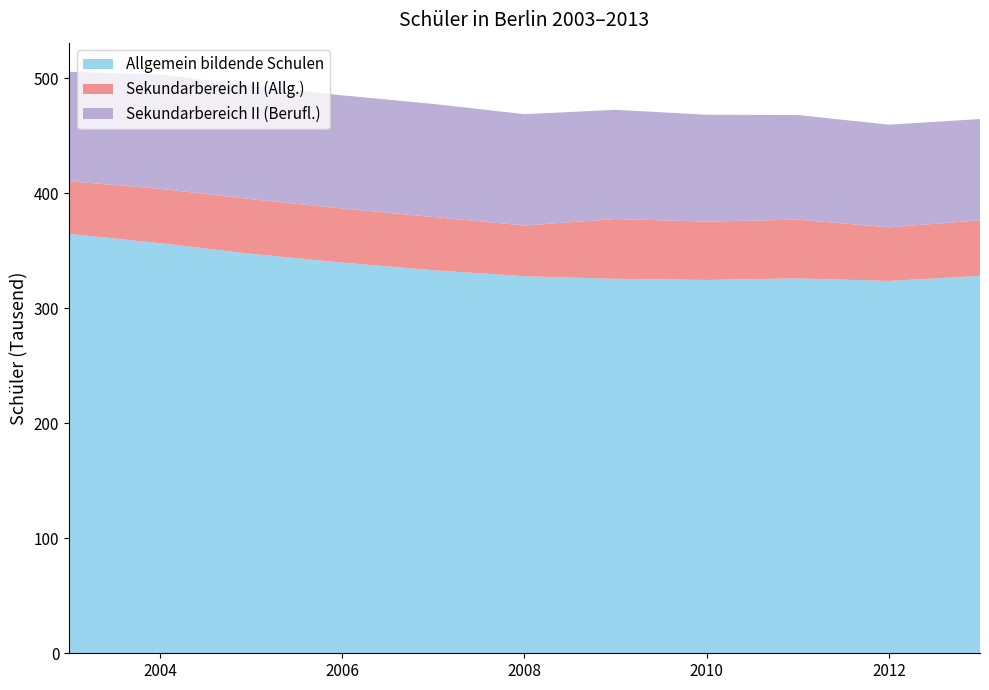

Reading left to right, list all the values displayed in this chart.

Allgemein bildende Schulen: 2003=364712	2004=356581	2005=347314	2006=339737	2007=333027	2008=327830	2009=325559	2010=324606	2011=325986	2012=323724	2013=328186
Sekundarbereich II (Allg.): 2003=45744	2004=47319	2005=47532	2006=46982	2007=46315	2008=44155	2009=52056	2010=50774	2011=51106	2012=46661	2013=48273
Sekundarbereich II (Berufl.): 2003=95204	2004=99283	2005=99020	2006=98426	2007=98332	2008=96784	2009=94952	2010=92885	2011=90968	2012=89228	2013=88082